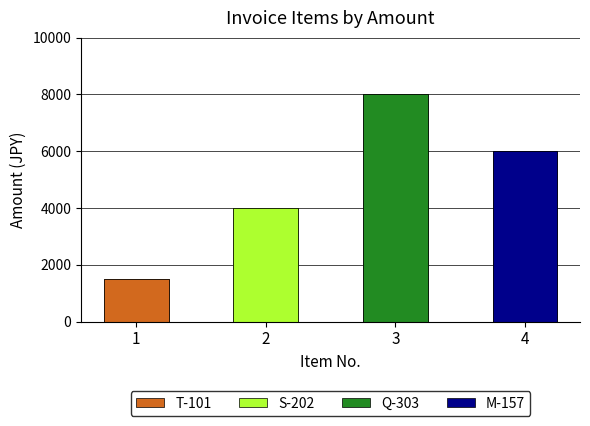

Are the bars grouped side by side (vs. stacked)?

No